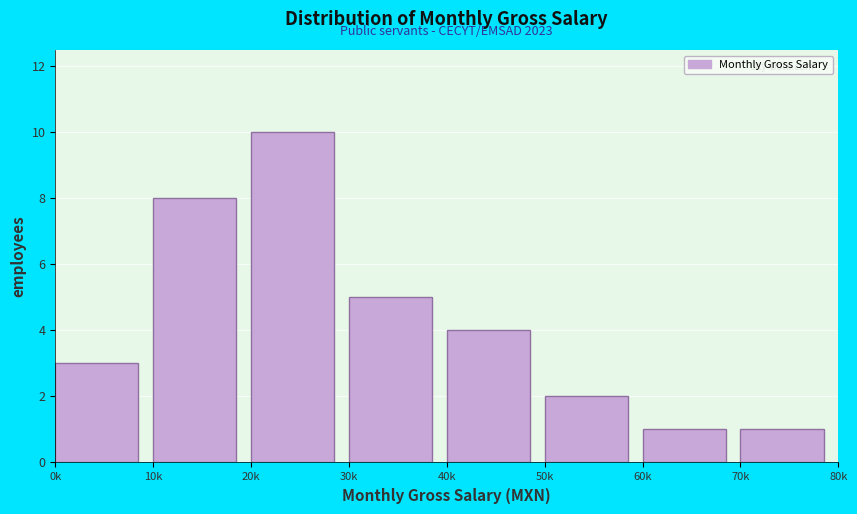

Reading right to left, what are all the values shown in this chart?

1	1	2	4	5	10	8	3